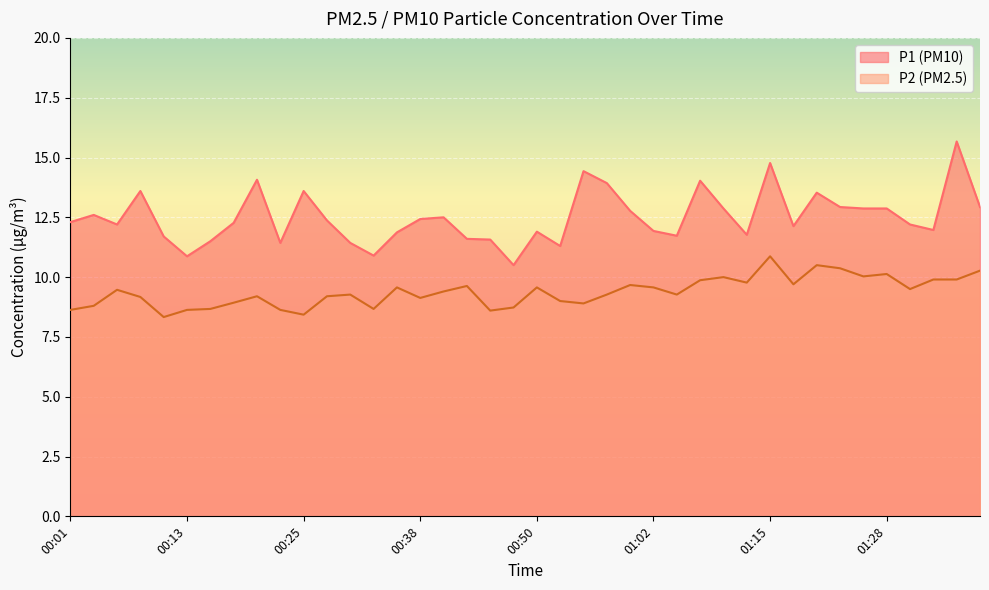

What are all the series names shown in the legend?

P1 (PM10), P2 (PM2.5)